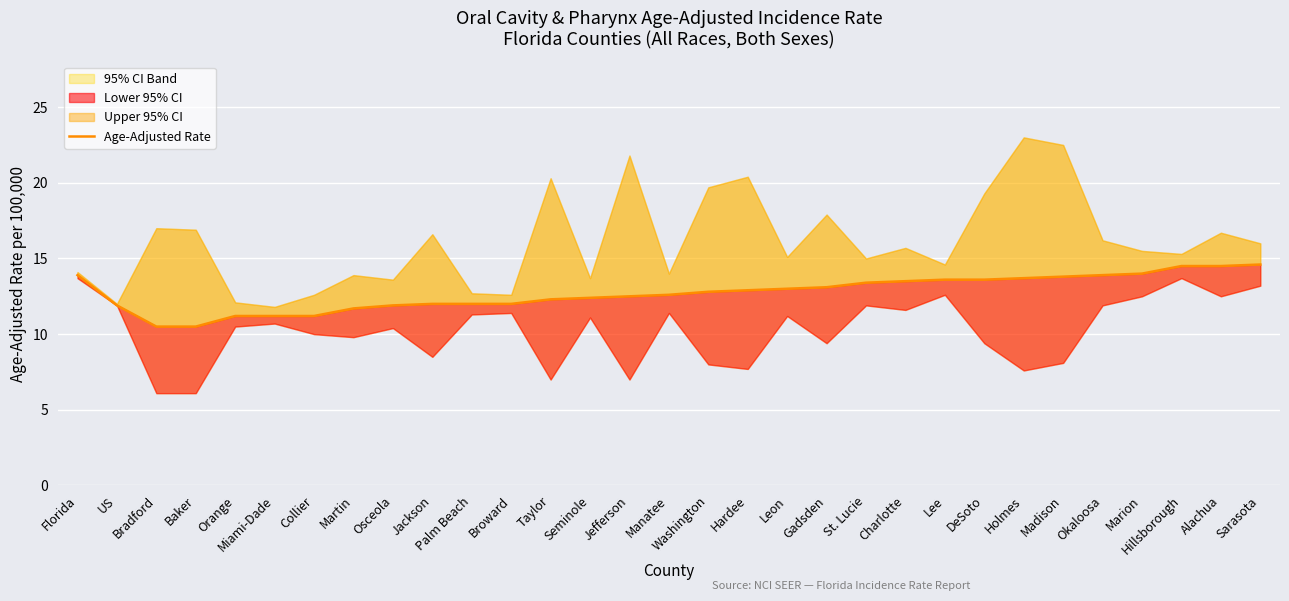

At which label does the data first exceed 12?

Florida